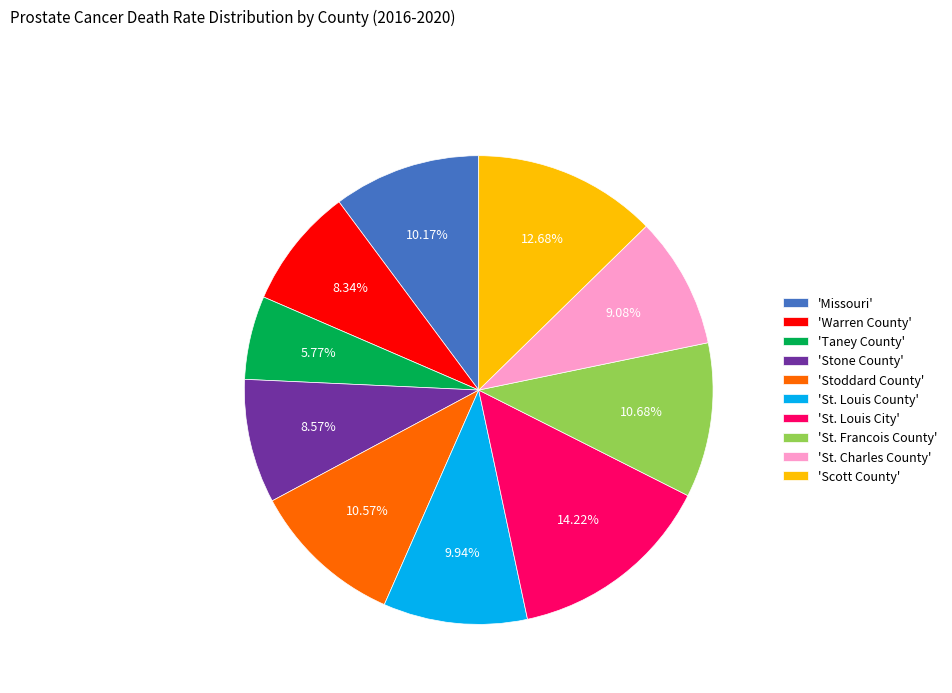

Does 'Taney County' account for over 50% of the chart?

No